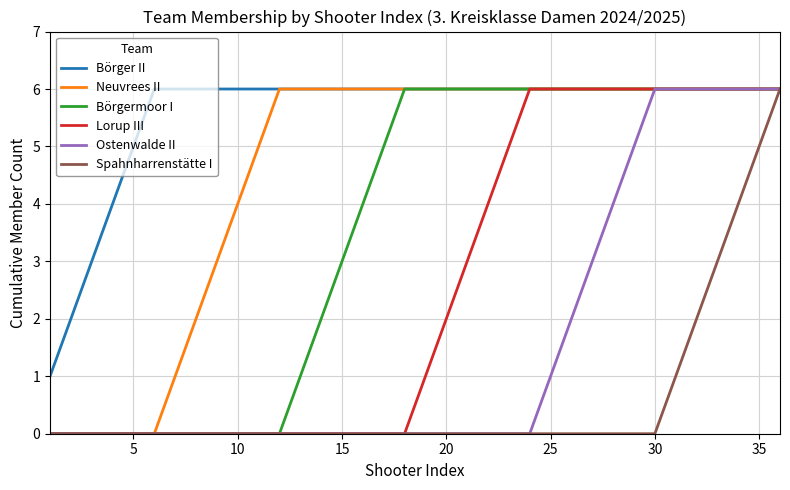

How many distinct data groups are displayed?

6